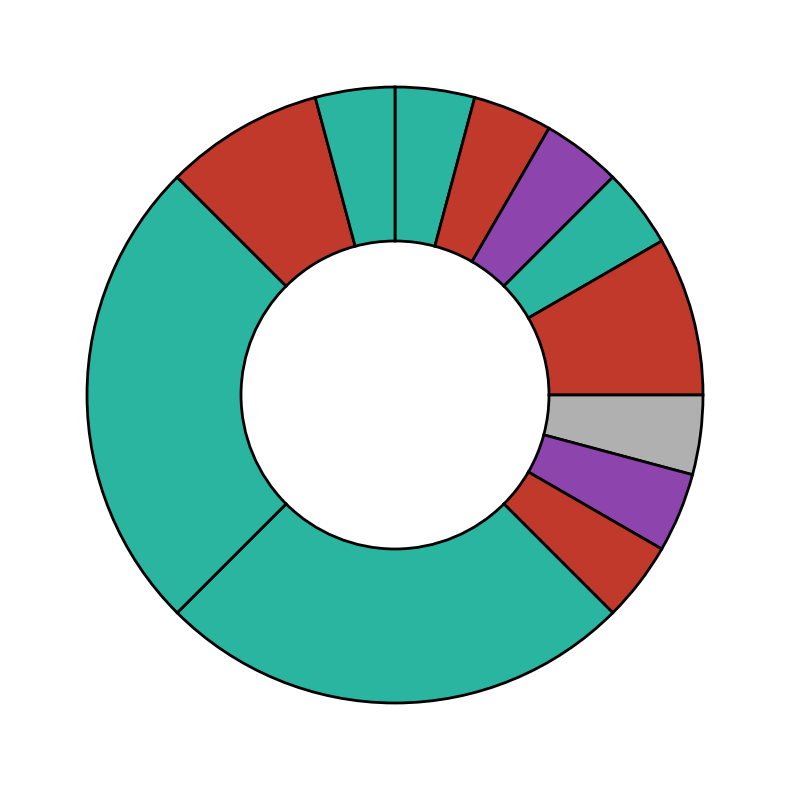

Count the number of slices in the pie.

12